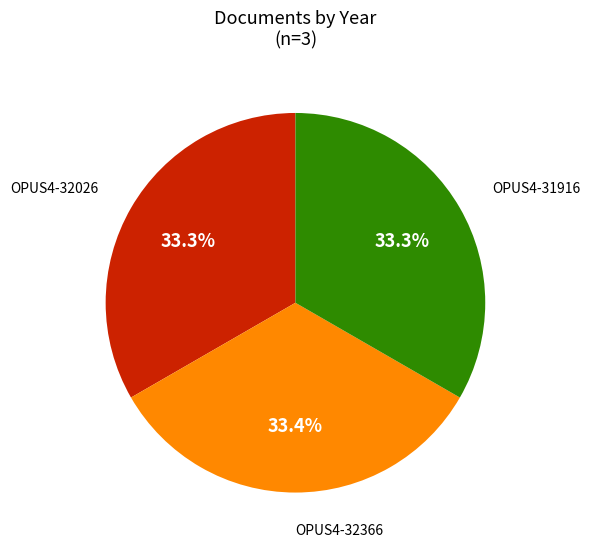

How many segments does this pie chart have?

3